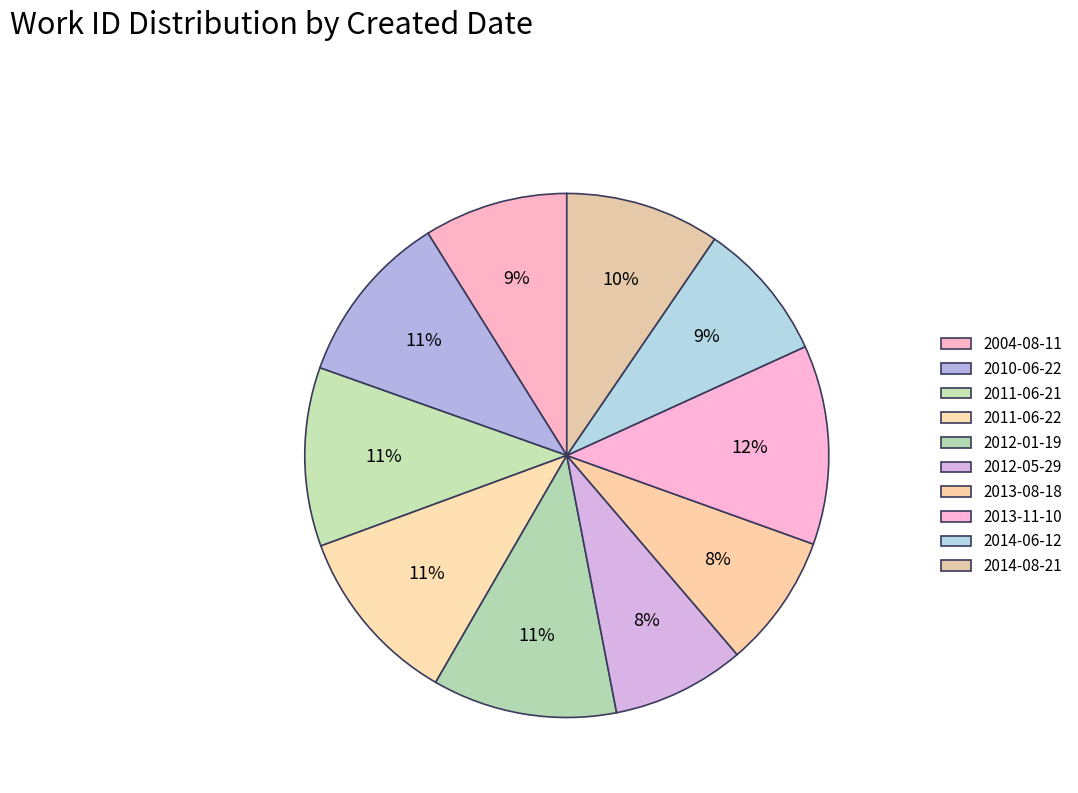

How many segments does this pie chart have?

10